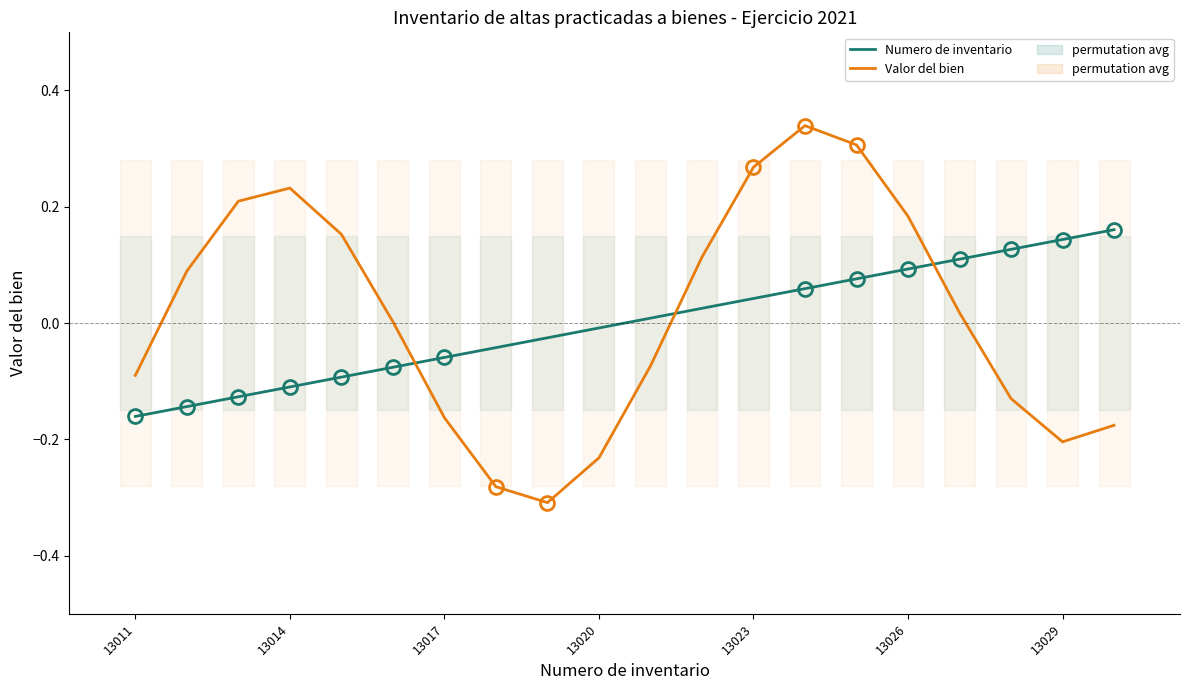

How many positive values does the Numero de inventario series have?

10